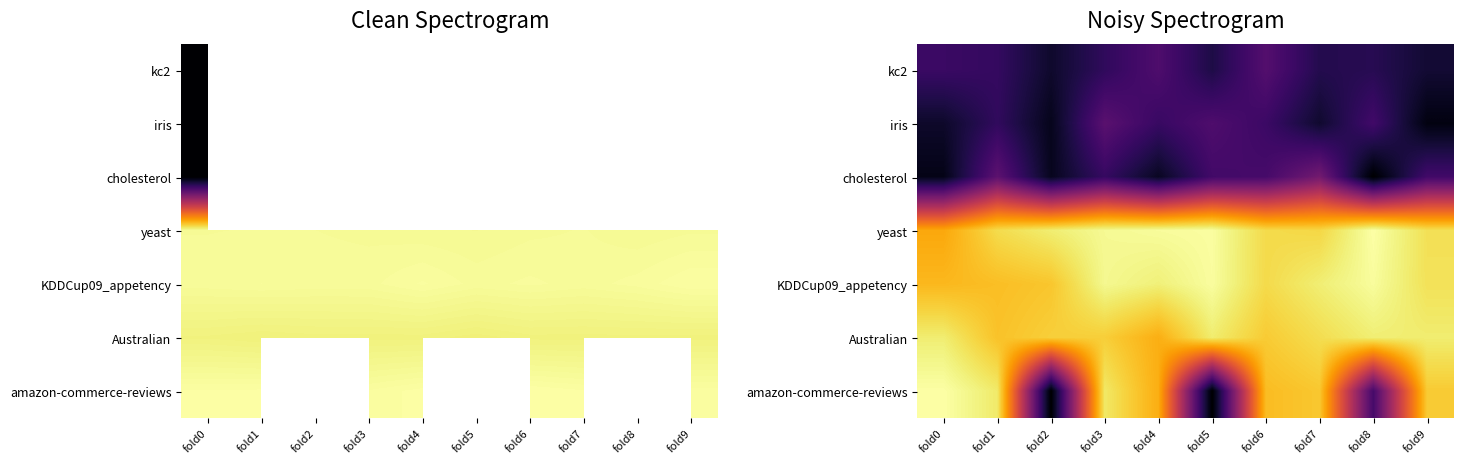

The value of amazon-commerce-reviews at fold9 is 3383.5. True or false?

True